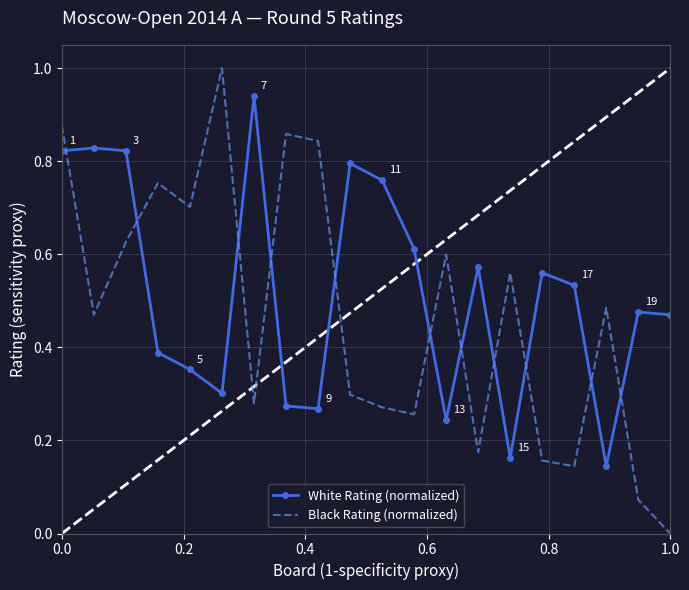

In White Rating (normalized), how many points are higher than both neighbors (excluding endpoints)?

6